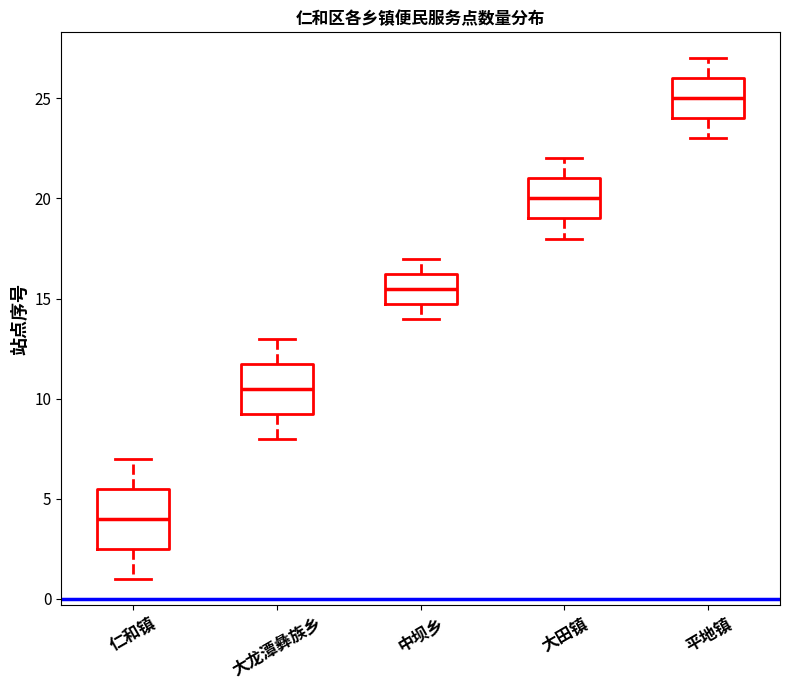

Where is the upper edge of the box for 平地镇 on the y-axis? The values are not printed on the chart, so give them approximately, as read against the axis.

26.0